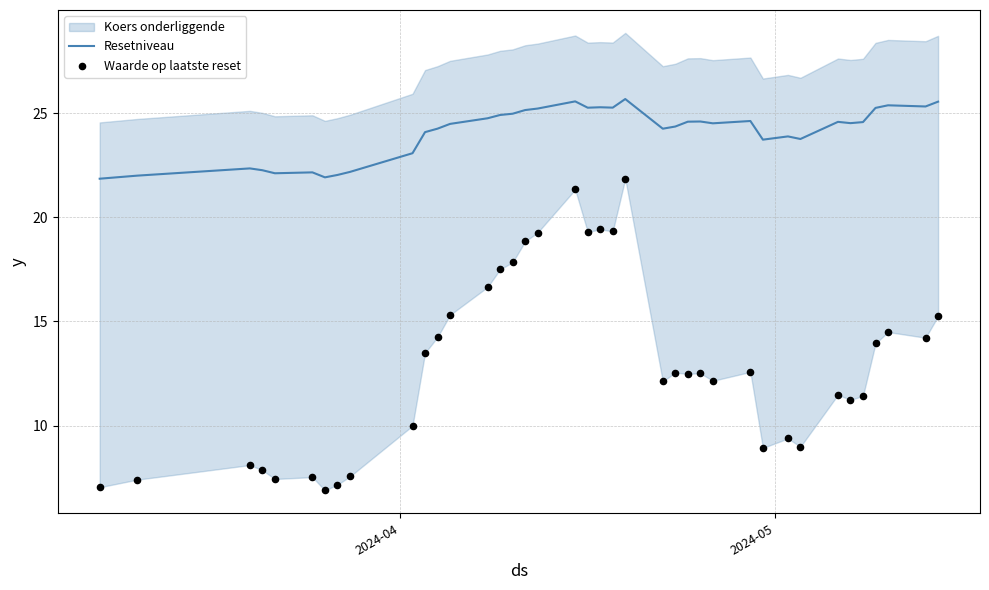

Which series has the largest total across all categories?

Resetniveau